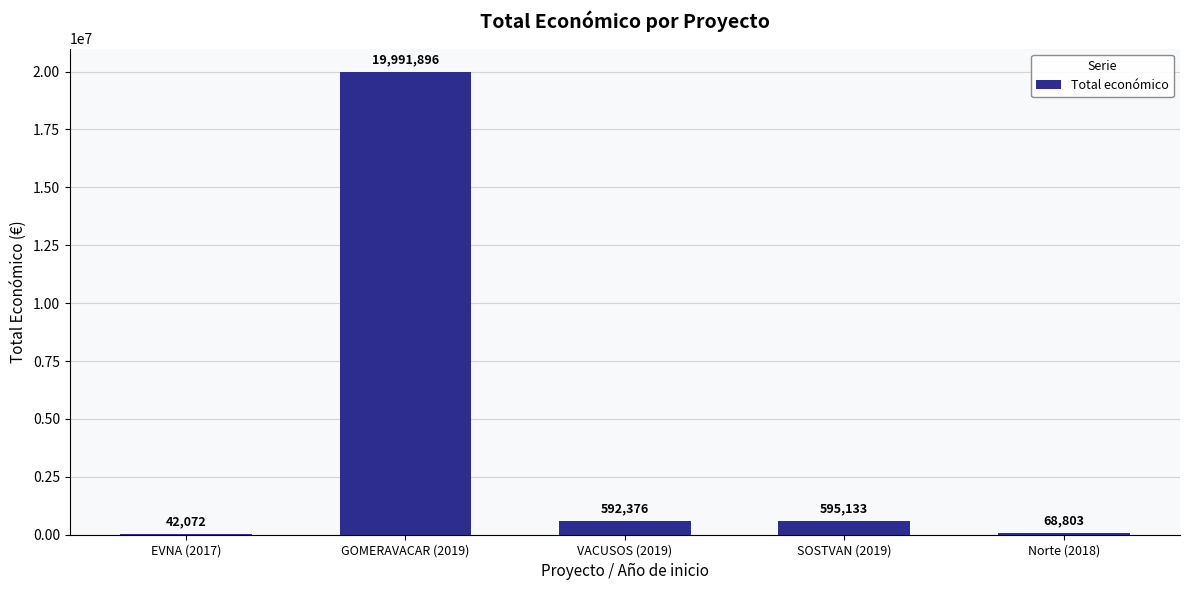

What value does the data have at Norte (2018), to the nearest 50?

68800